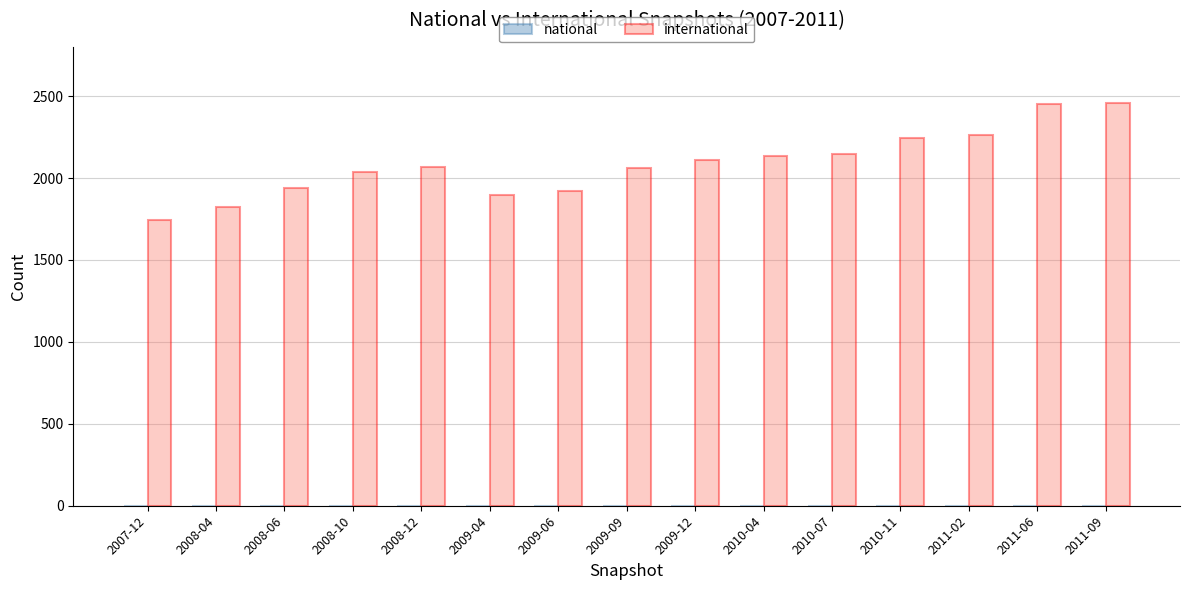

What is the maximum value shown in the chart?

2461